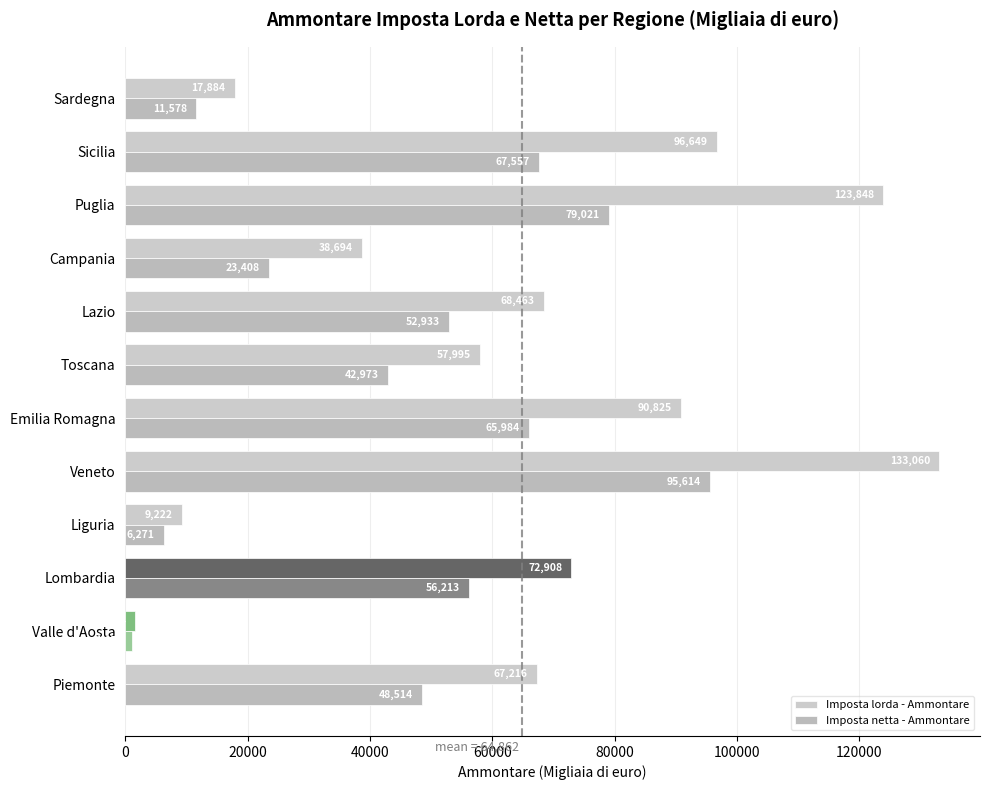

Count the number of categories in the chart.

12